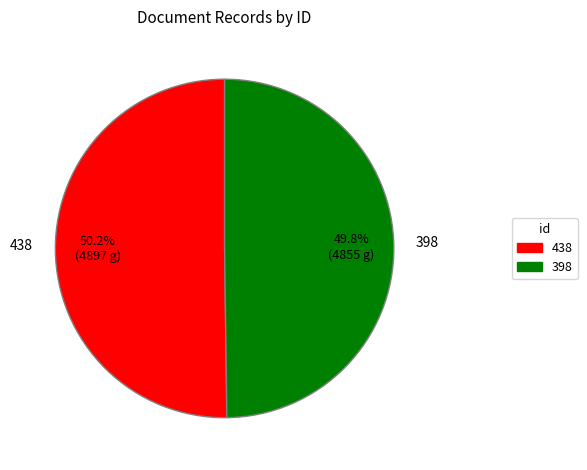

What is the ratio of the value at 398 to the value at 438?

1.0